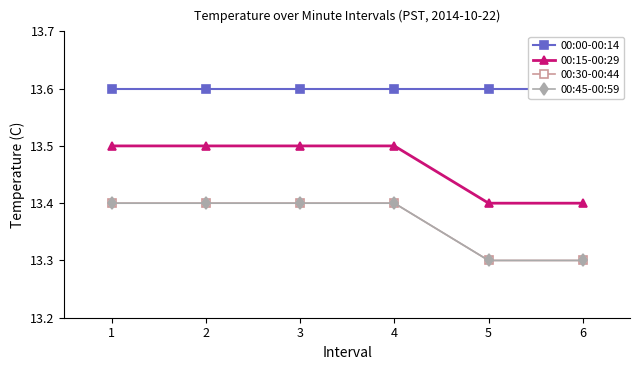

Between 1 and 3, which series saw the biggest shift?

00:00-00:14